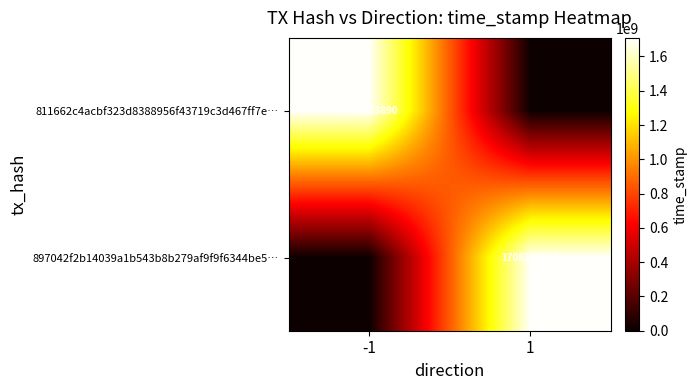

Is the value of 897042f2b14039a1b543b8b279af9f9f6344be5… at 1 greater than the value of 811662c4acbf323d8388956f43719c3d467ff7e… at -1?

No